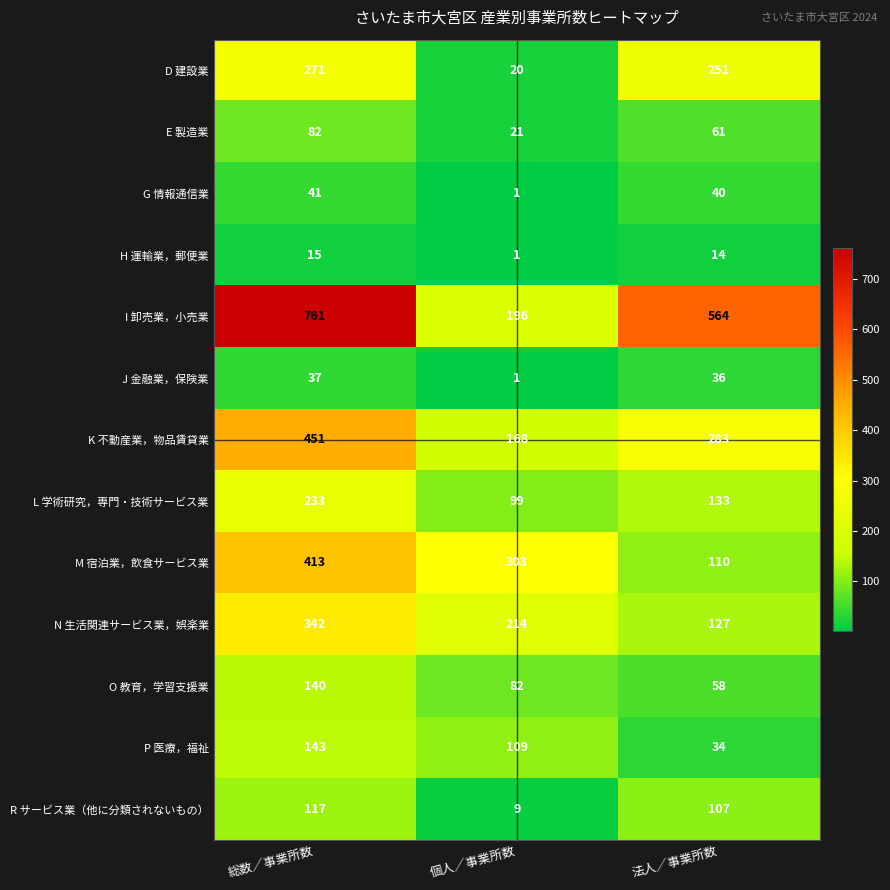

At how many categories does at least one series exceed 316?

2